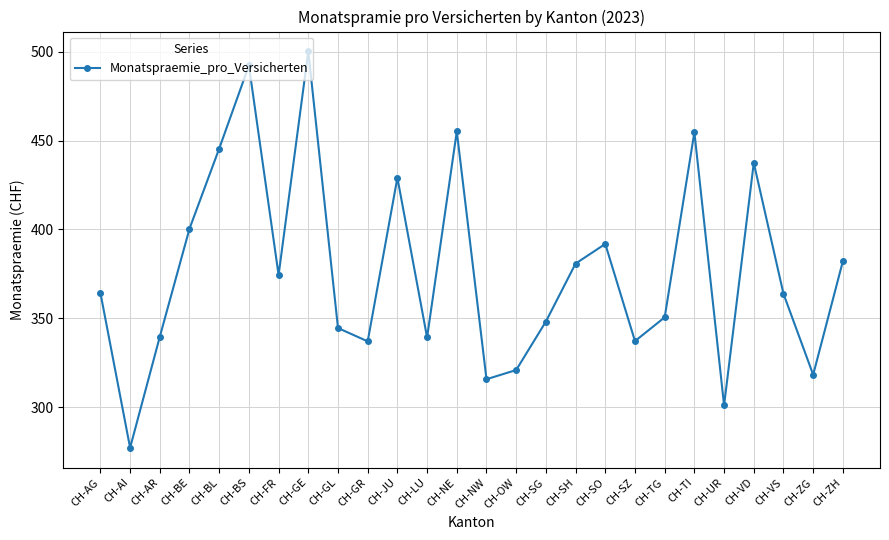

The value at CH-SG is 348.2. True or false?

True